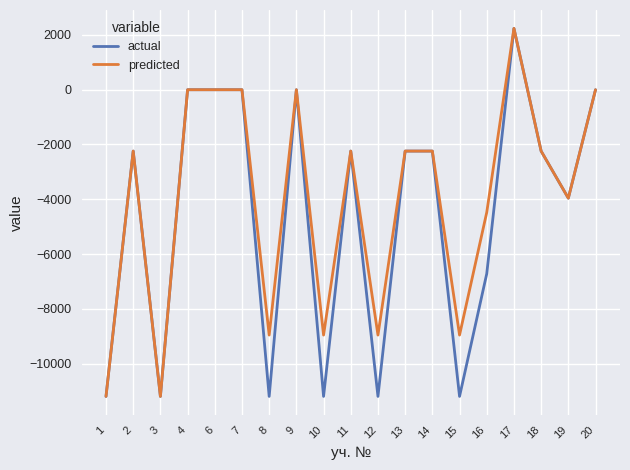

What is the minimum value shown in the chart?

-11200